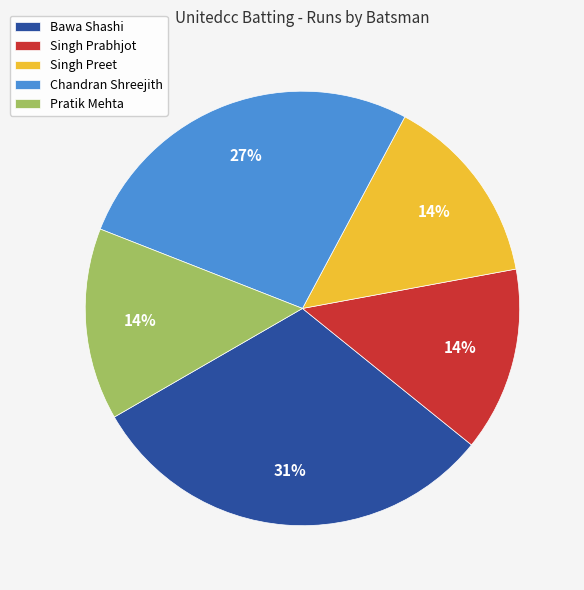

True or false: Pratik Mehta accounts for 14% of the total.

True